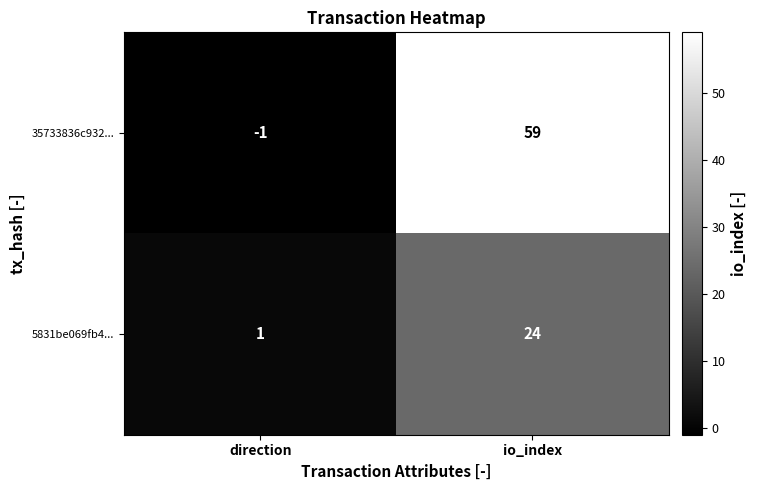

Rank the series at direction from highest to lowest value.

5831be069fb4..., 35733836c932...